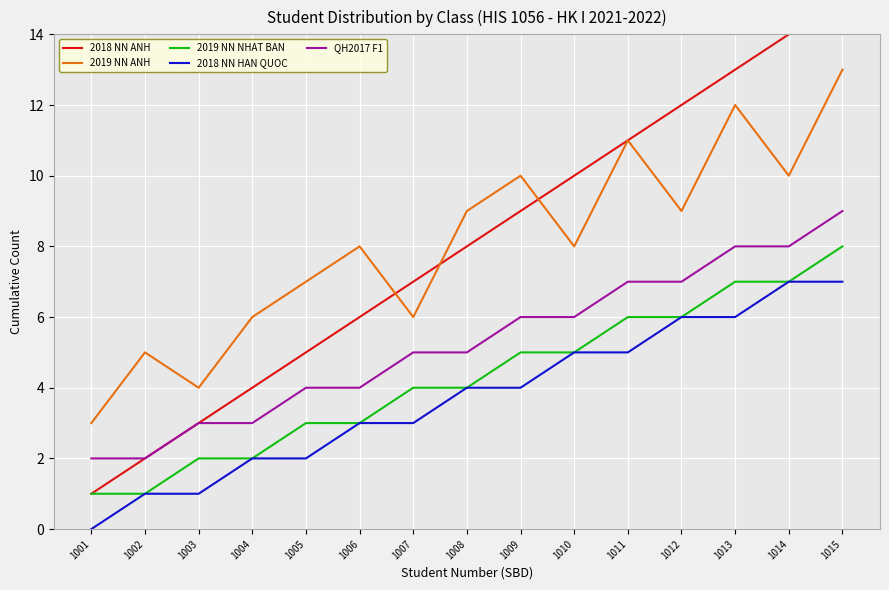

True or false: 2018 NN HAN QUOC has a value of 1 at 1003.

True